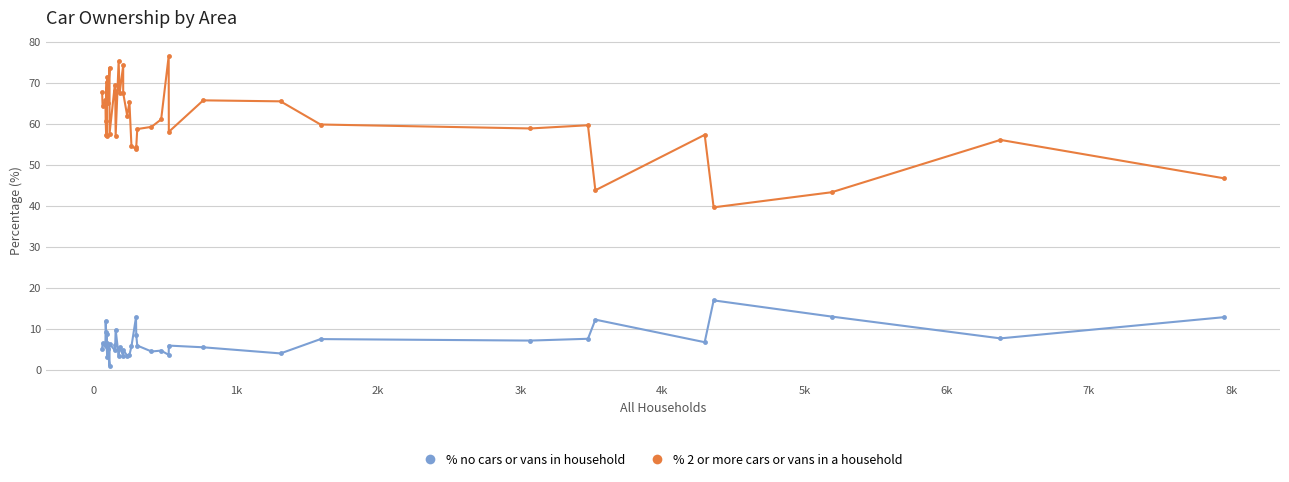

Which series has the widest spread of values?

% 2 or more cars or vans in a household